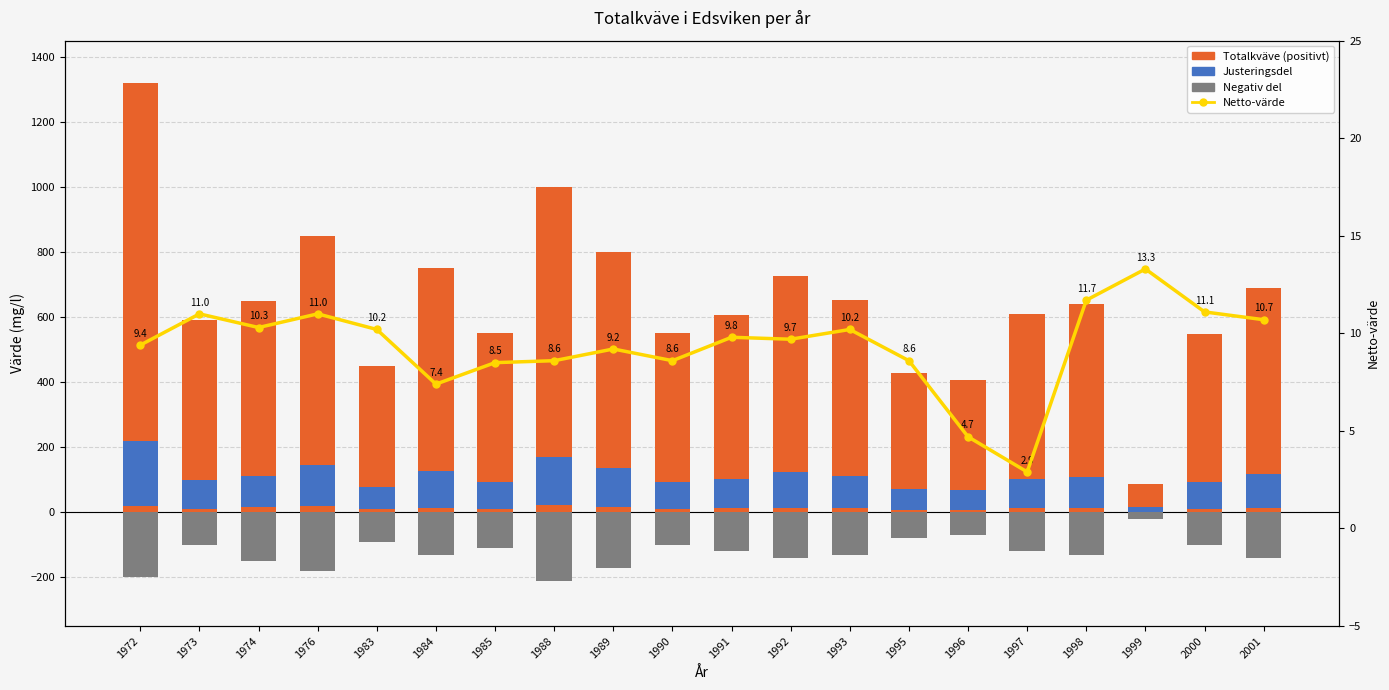

How many data points in Netto-värde are less than 9?

7